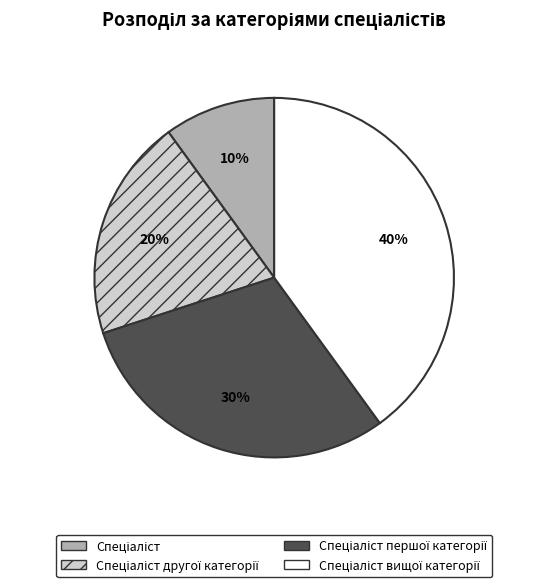

Does any single category account for the majority?

No